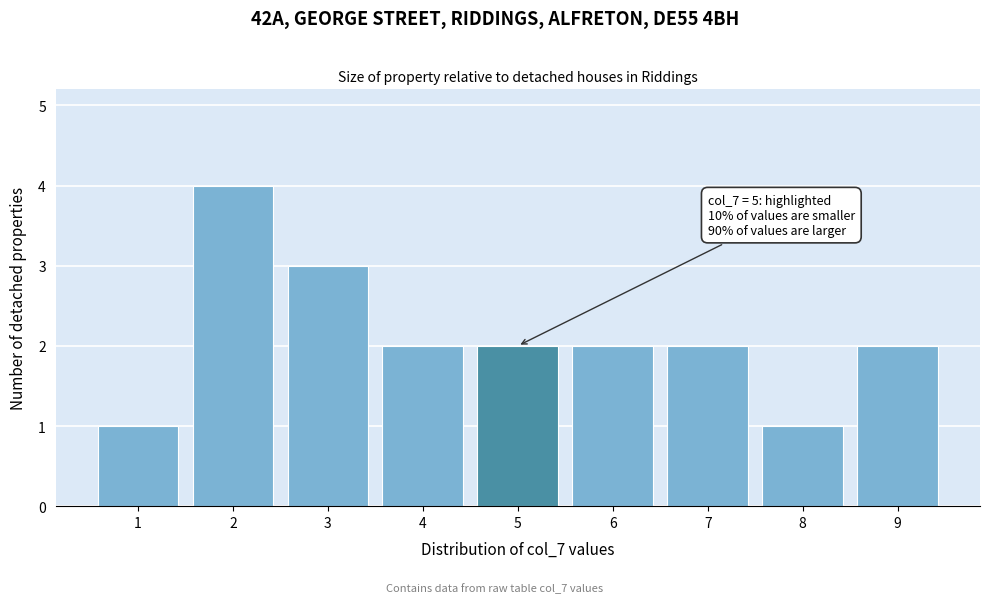

Reading left to right, extract all data points from this chart.

1	4	3	2	2	2	2	1	2